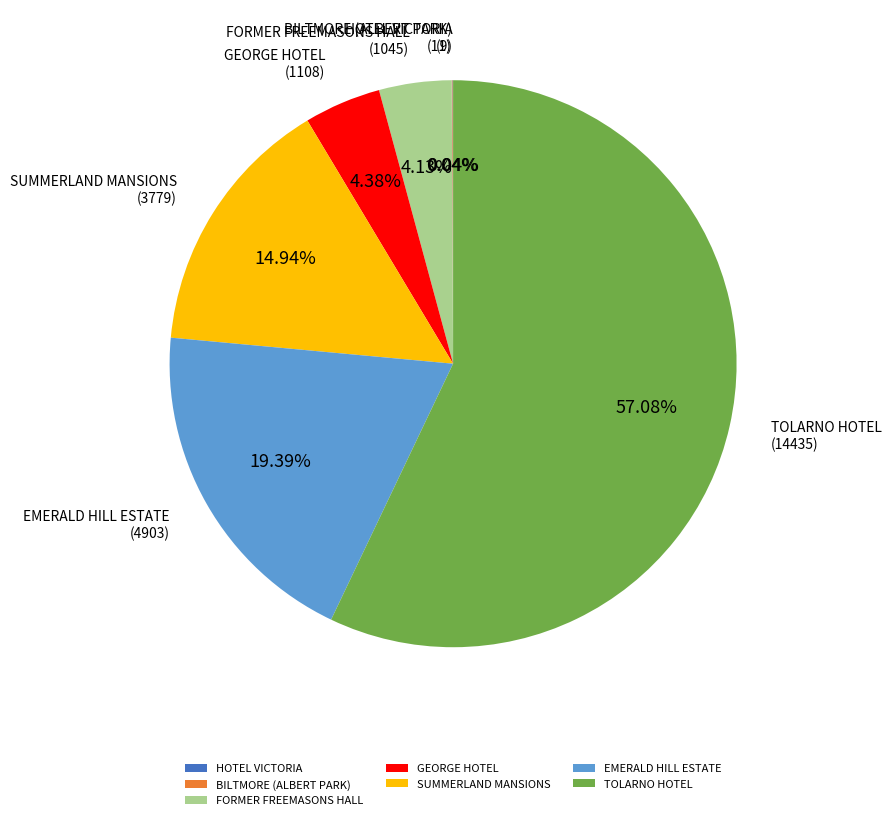

What portion of the pie excludes TOLARNO HOTEL?

42.9%